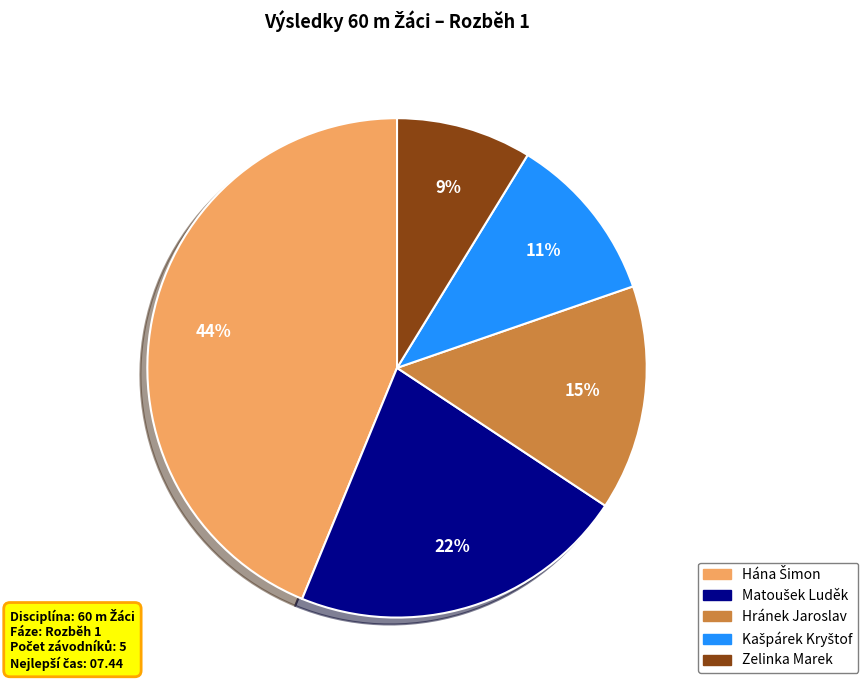

To the nearest percent, what is the average slice percentage?

20%